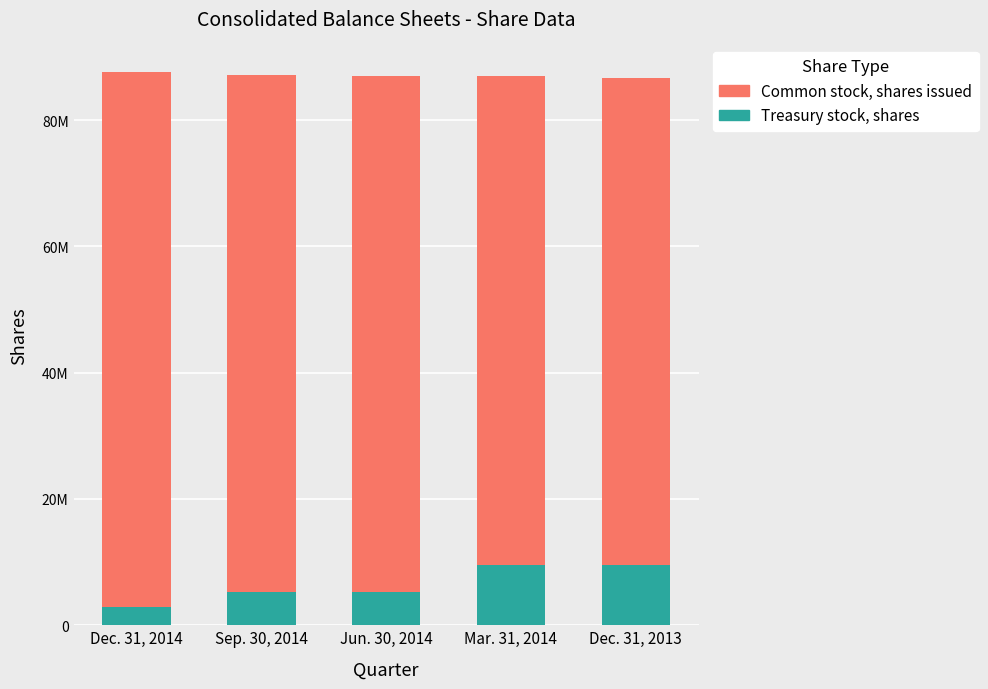

At which category is the sum across all series the highest?

Dec. 31, 2014